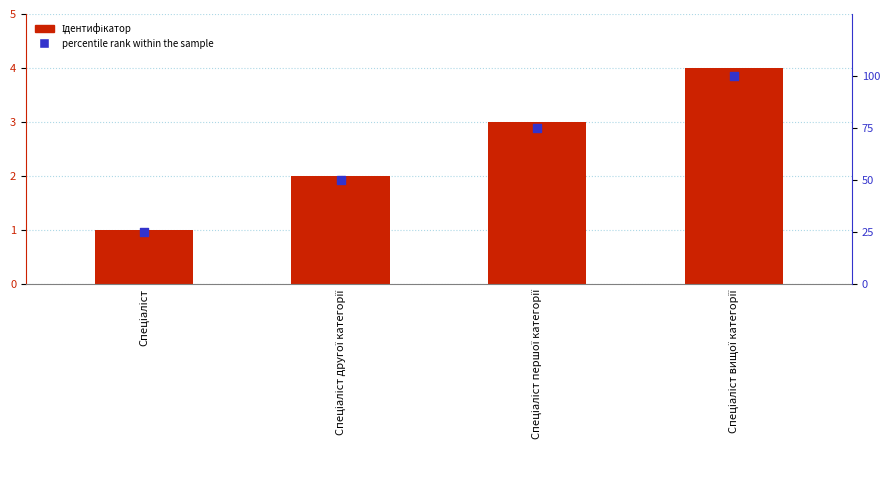

Which series has the largest Y range (max minus min)?

percentile rank within the sample